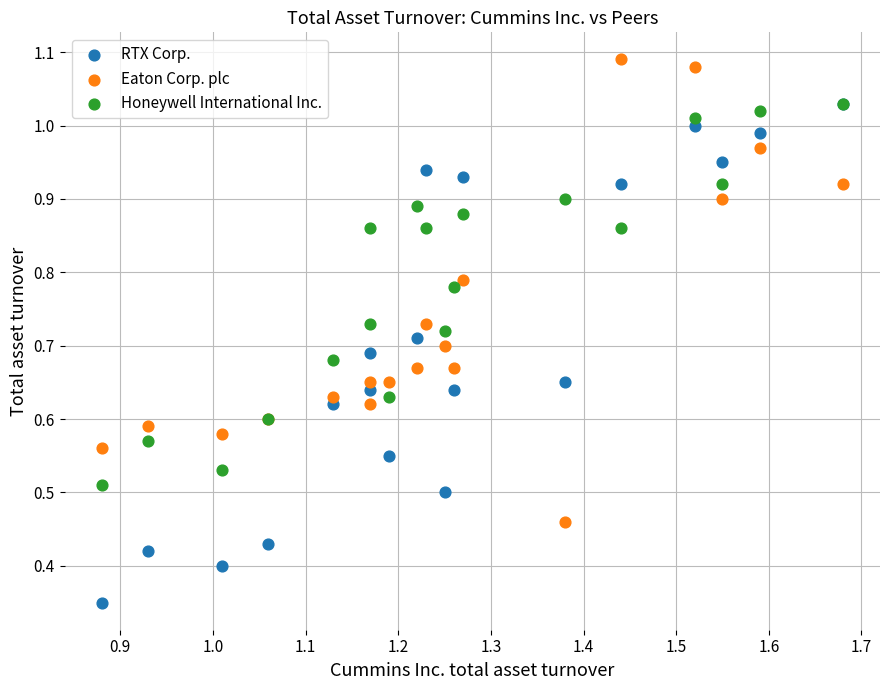

What are all the series names shown in the legend?

RTX Corp., Eaton Corp. plc, Honeywell International Inc.